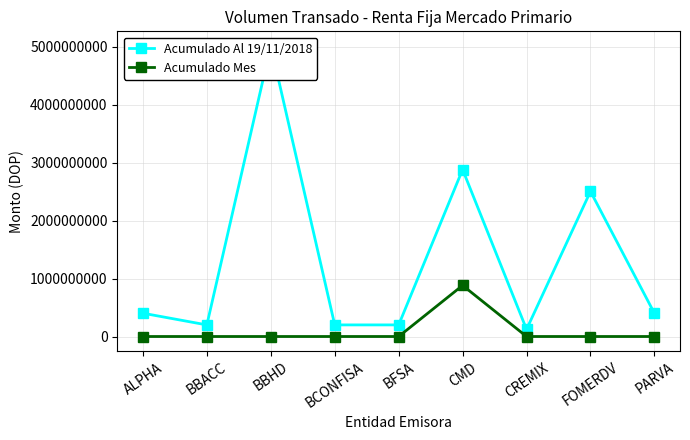

Reading right to left, list all the values displayed in this chart.

Acumulado Al 19/11/2018: PARVA=400203371.9	FOMERDV=2504946793.0	CREMIX=123526034.2	CMD=2882852782.7	BFSA=200278145.0	BCONFISA=200244919.1	BBHD=5017439780.8	BBACC=200062956.0	ALPHA=402127213.7
Acumulado Mes: PARVA=0.0	FOMERDV=0.0	CREMIX=0.0	CMD=882212713.8	BFSA=0.0	BCONFISA=0.0	BBHD=0.0	BBACC=0.0	ALPHA=0.0